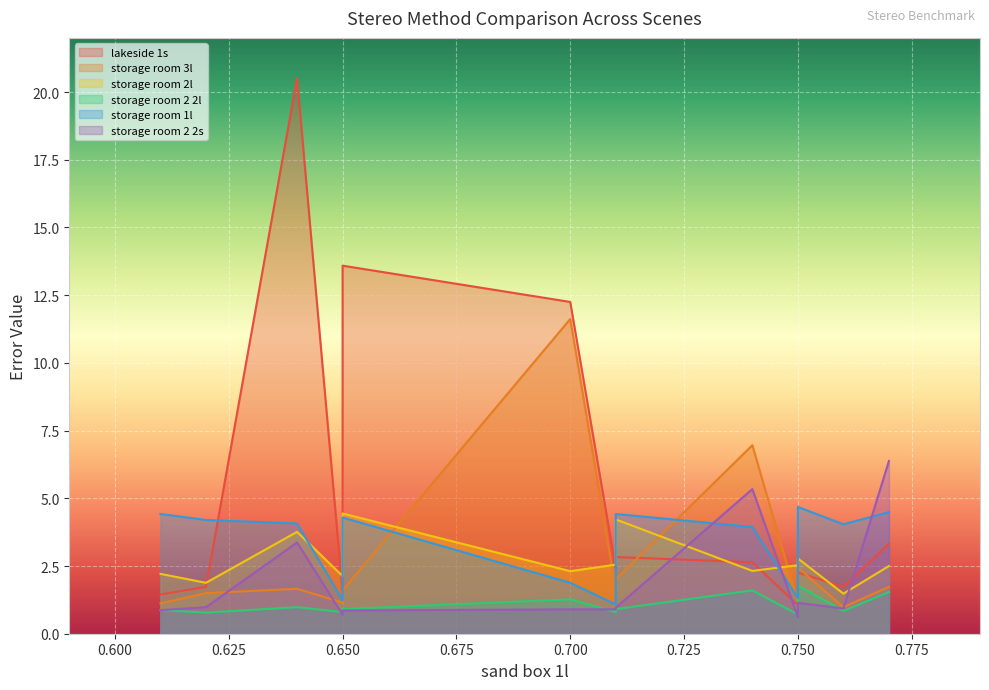

True or false: storage room 1l has more than 0 interior local peaks.

True